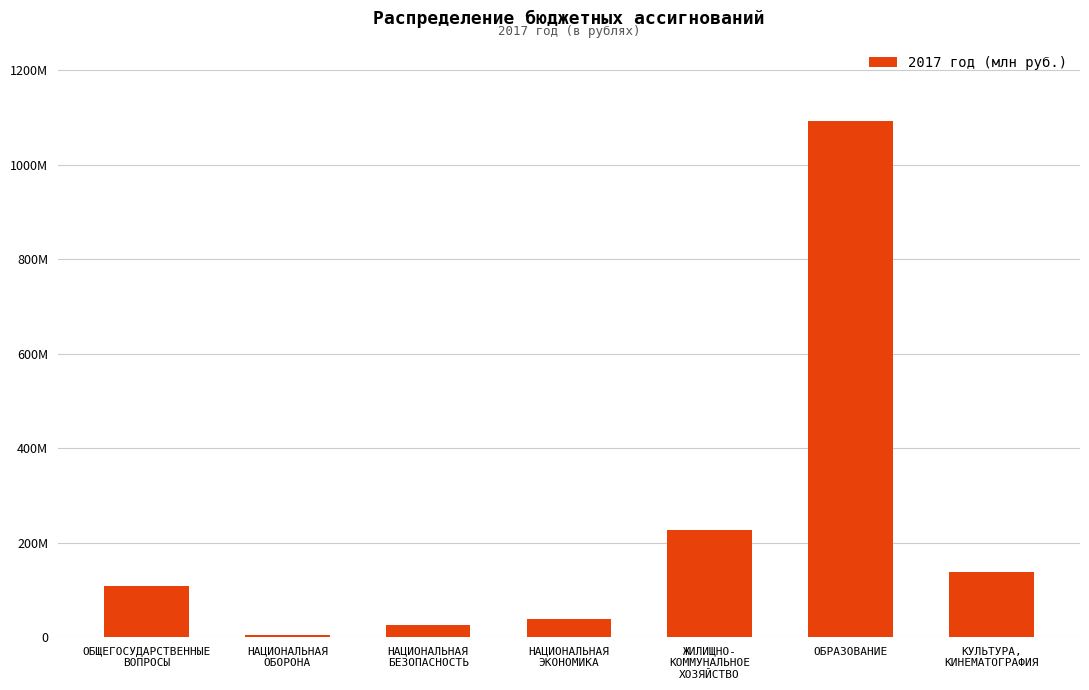

What is the change in value from ОБЩЕГОСУДАРСТВЕННЫЕ
ВОПРОСЫ to КУЛЬТУРА,
КИНЕМАТОГРАФИЯ?

+28867576